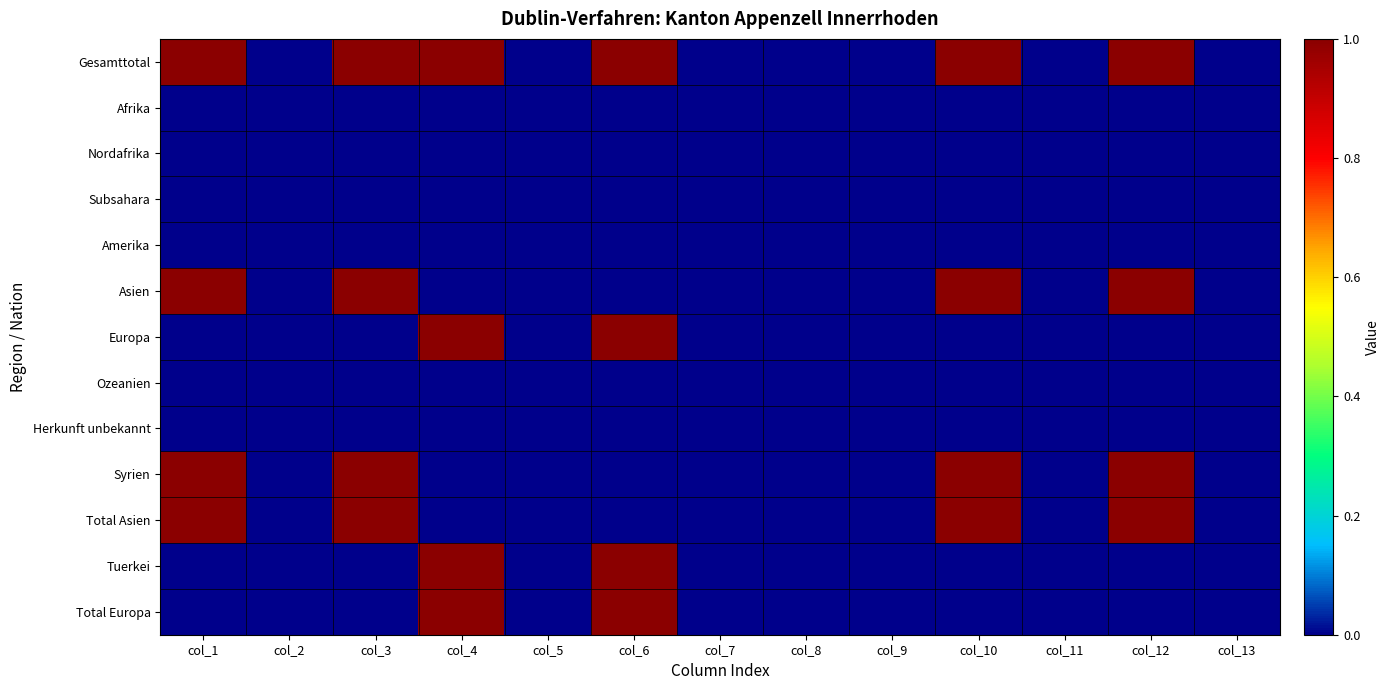

Reading left to right, what are all the values shown in this chart?

Gesamttotal: col_1=1	col_2=0	col_3=1	col_4=1	col_5=0	col_6=1	col_7=0	col_8=0	col_9=0	col_10=1	col_11=0	col_12=1	col_13=0
Afrika: col_1=0	col_2=0	col_3=0	col_4=0	col_5=0	col_6=0	col_7=0	col_8=0	col_9=0	col_10=0	col_11=0	col_12=0	col_13=0
Nordafrika: col_1=0	col_2=0	col_3=0	col_4=0	col_5=0	col_6=0	col_7=0	col_8=0	col_9=0	col_10=0	col_11=0	col_12=0	col_13=0
Subsahara: col_1=0	col_2=0	col_3=0	col_4=0	col_5=0	col_6=0	col_7=0	col_8=0	col_9=0	col_10=0	col_11=0	col_12=0	col_13=0
Amerika: col_1=0	col_2=0	col_3=0	col_4=0	col_5=0	col_6=0	col_7=0	col_8=0	col_9=0	col_10=0	col_11=0	col_12=0	col_13=0
Asien: col_1=1	col_2=0	col_3=1	col_4=0	col_5=0	col_6=0	col_7=0	col_8=0	col_9=0	col_10=1	col_11=0	col_12=1	col_13=0
Europa: col_1=0	col_2=0	col_3=0	col_4=1	col_5=0	col_6=1	col_7=0	col_8=0	col_9=0	col_10=0	col_11=0	col_12=0	col_13=0
Ozeanien: col_1=0	col_2=0	col_3=0	col_4=0	col_5=0	col_6=0	col_7=0	col_8=0	col_9=0	col_10=0	col_11=0	col_12=0	col_13=0
Herkunft unbekannt: col_1=0	col_2=0	col_3=0	col_4=0	col_5=0	col_6=0	col_7=0	col_8=0	col_9=0	col_10=0	col_11=0	col_12=0	col_13=0
Syrien: col_1=1	col_2=0	col_3=1	col_4=0	col_5=0	col_6=0	col_7=0	col_8=0	col_9=0	col_10=1	col_11=0	col_12=1	col_13=0
Total Asien: col_1=1	col_2=0	col_3=1	col_4=0	col_5=0	col_6=0	col_7=0	col_8=0	col_9=0	col_10=1	col_11=0	col_12=1	col_13=0
Tuerkei: col_1=0	col_2=0	col_3=0	col_4=1	col_5=0	col_6=1	col_7=0	col_8=0	col_9=0	col_10=0	col_11=0	col_12=0	col_13=0
Total Europa: col_1=0	col_2=0	col_3=0	col_4=1	col_5=0	col_6=1	col_7=0	col_8=0	col_9=0	col_10=0	col_11=0	col_12=0	col_13=0